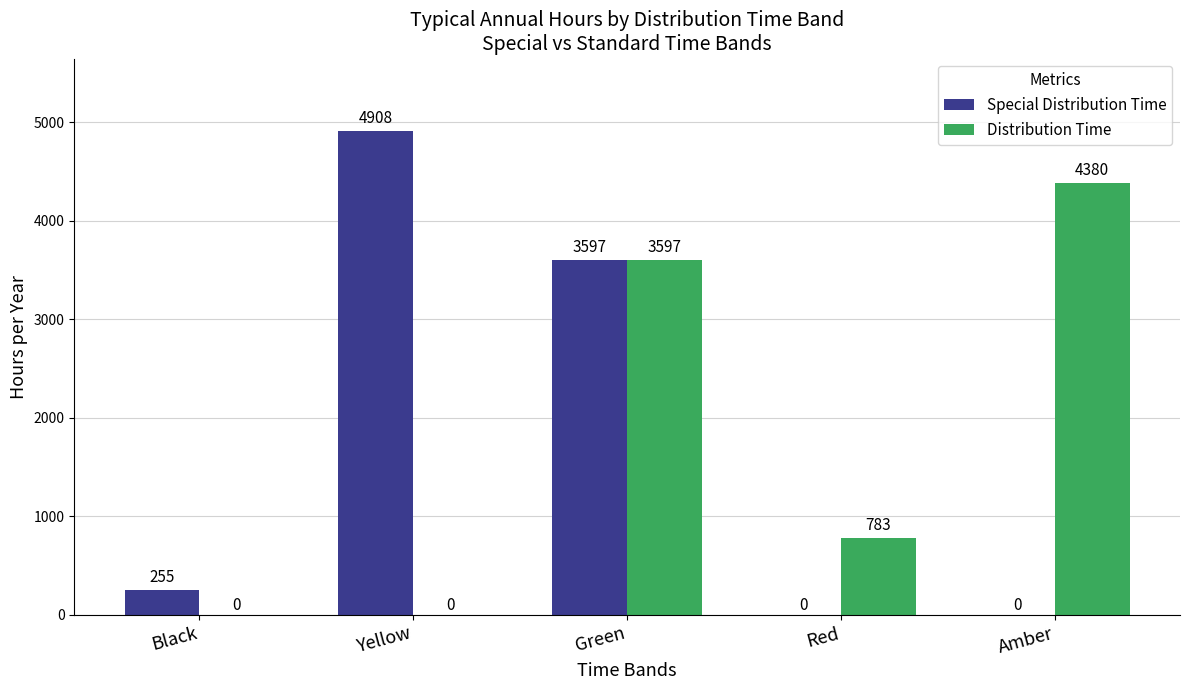

What is the difference between the Special Distribution Time values at Green and Black?

3342